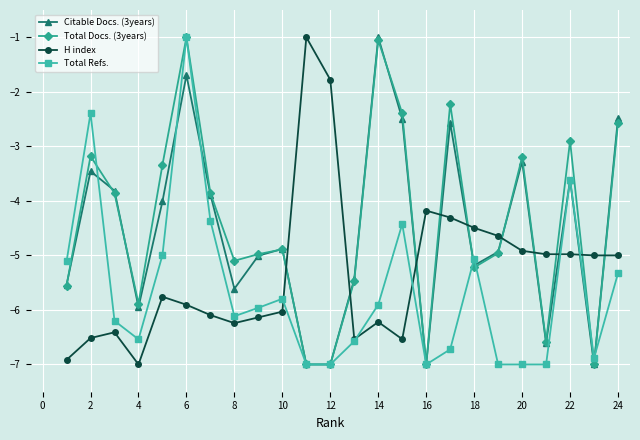

How many values in the Total Docs. (3years) series are below -4?

13